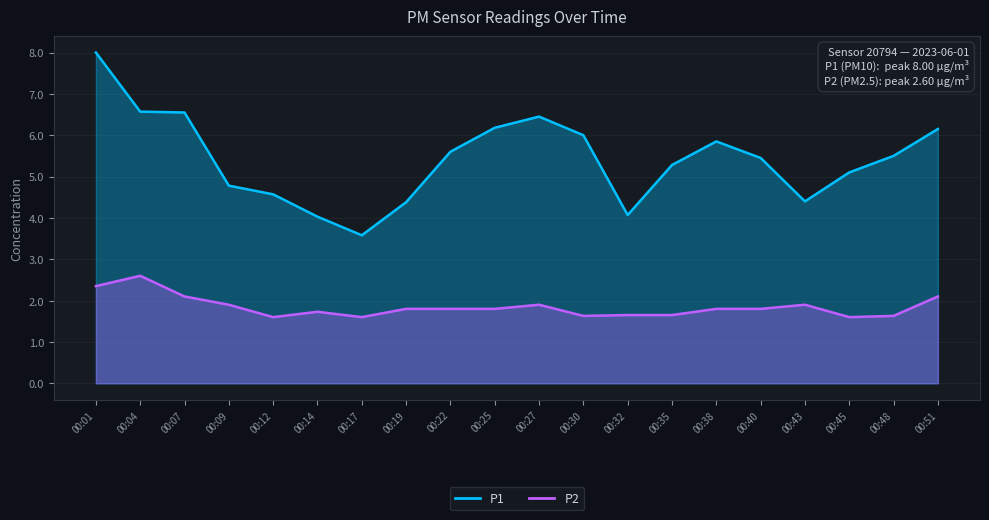

True or false: P2 and P1 intersect in this chart.

False